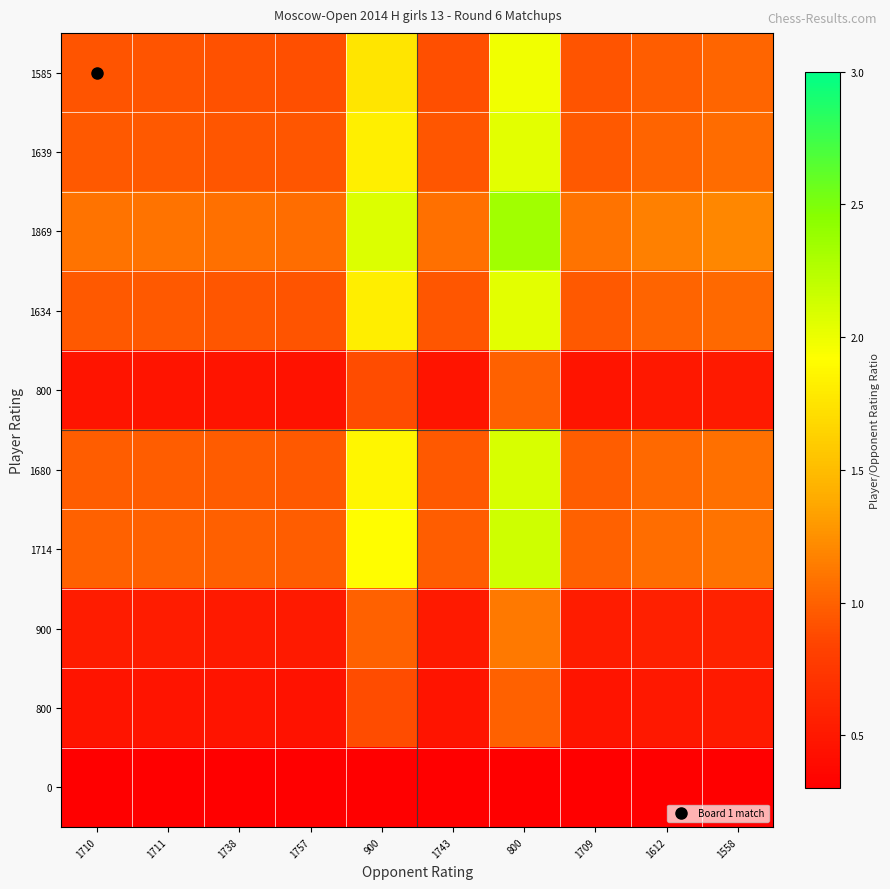

Which has a higher value, 1612 or 1558?

1558